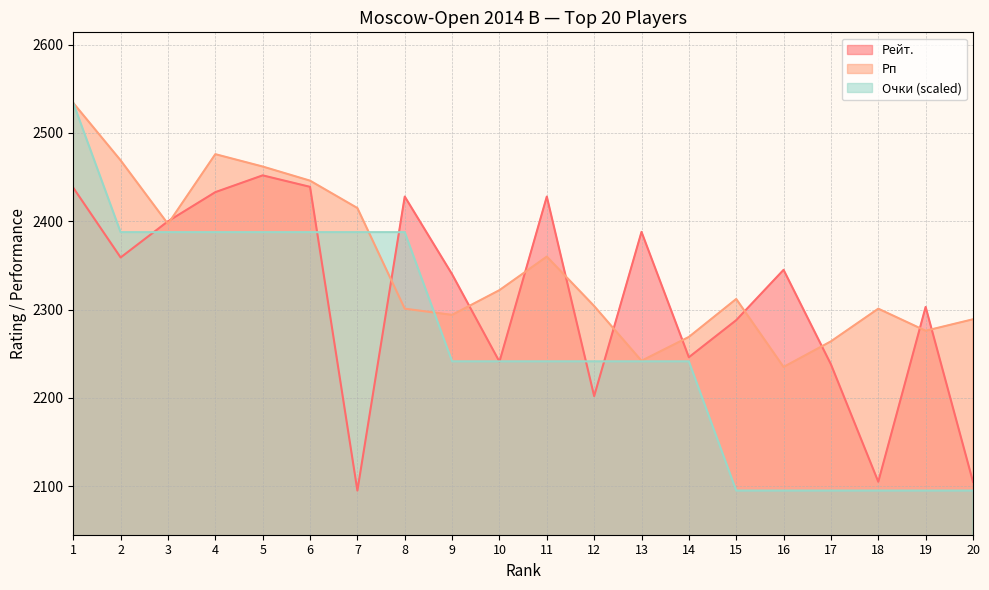

What are all the series names shown in the legend?

Рейт., Рп, Очки (scaled)